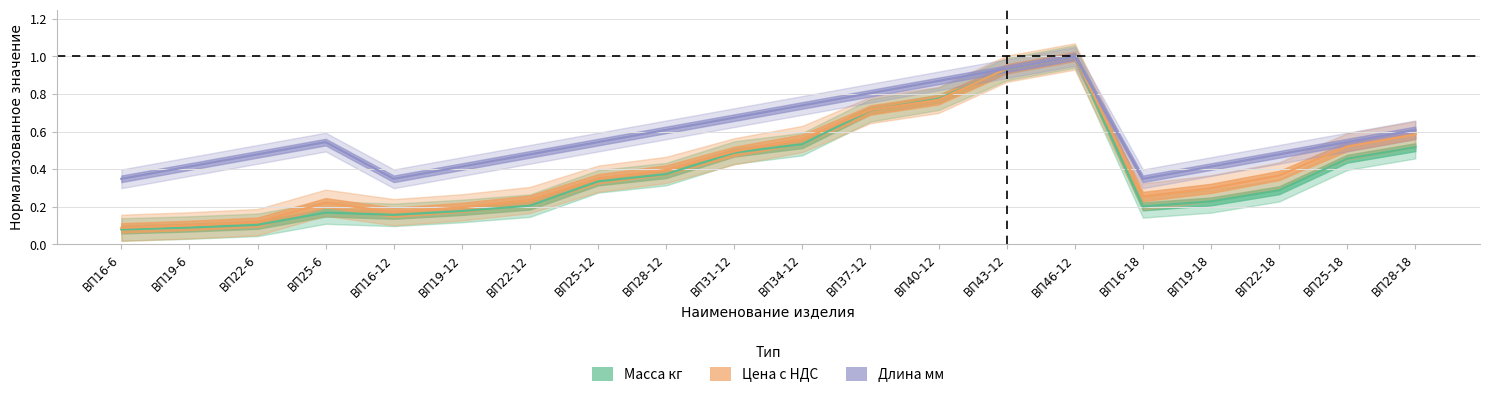

True or false: Масса кг has a value of 0.5 at ВП34-12.

True